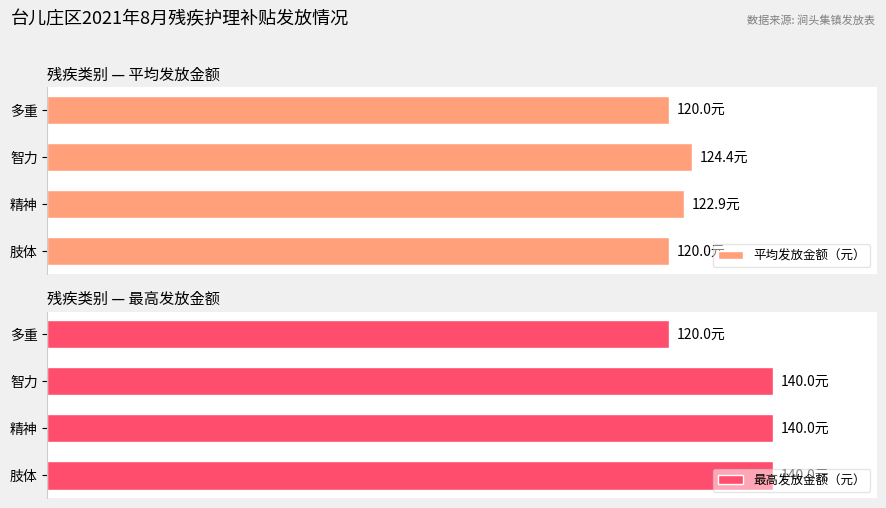

Is the value of 最高发放金额（元） at 智力 greater than the value of 平均发放金额（元） at 精神?

Yes